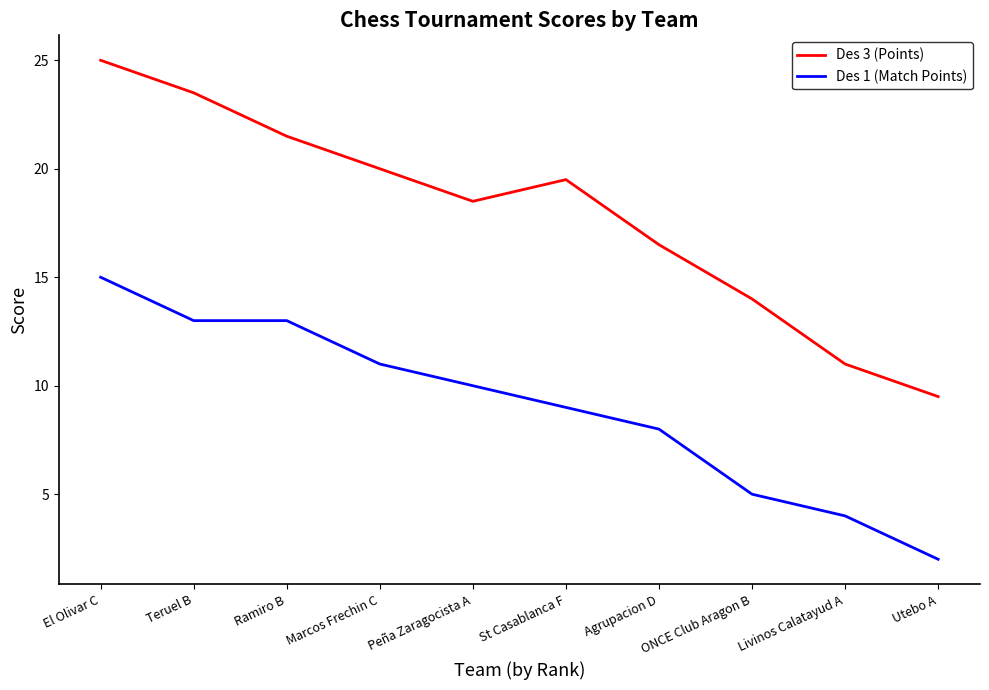

What are all the series names shown in the legend?

Des 3 (Points), Des 1 (Match Points)